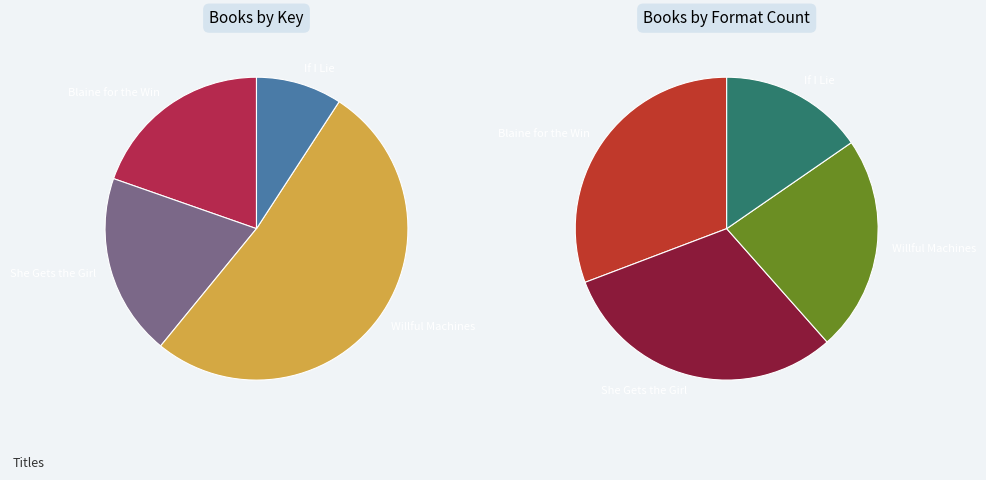

Is it true that Willful Machines is 39% of the pie?

False